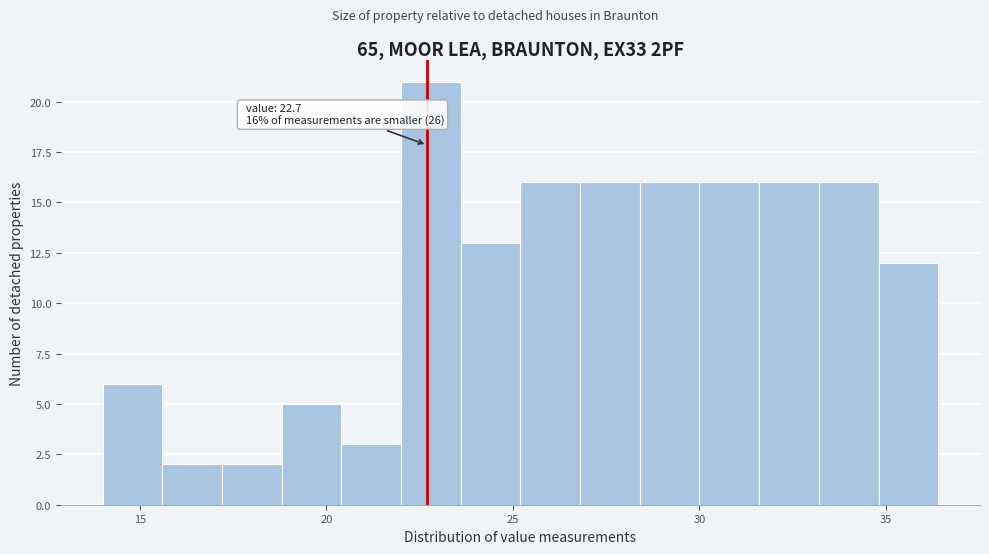

Around what value on the x-axis is the tallest bar? Give the approximate position of its centre, as read against the axis.

23.0